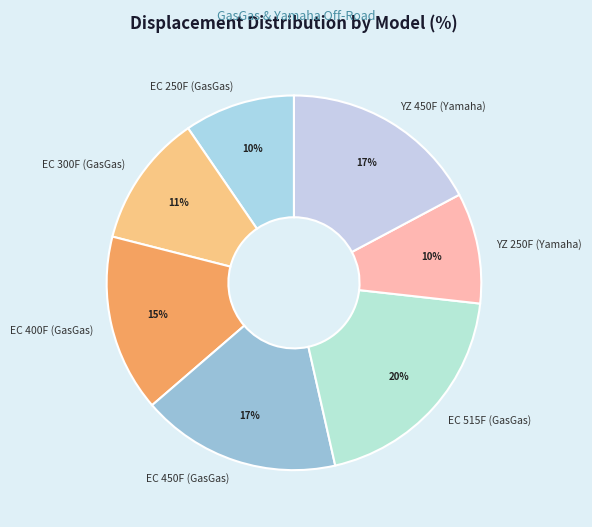

How many slices are in this pie chart?

7